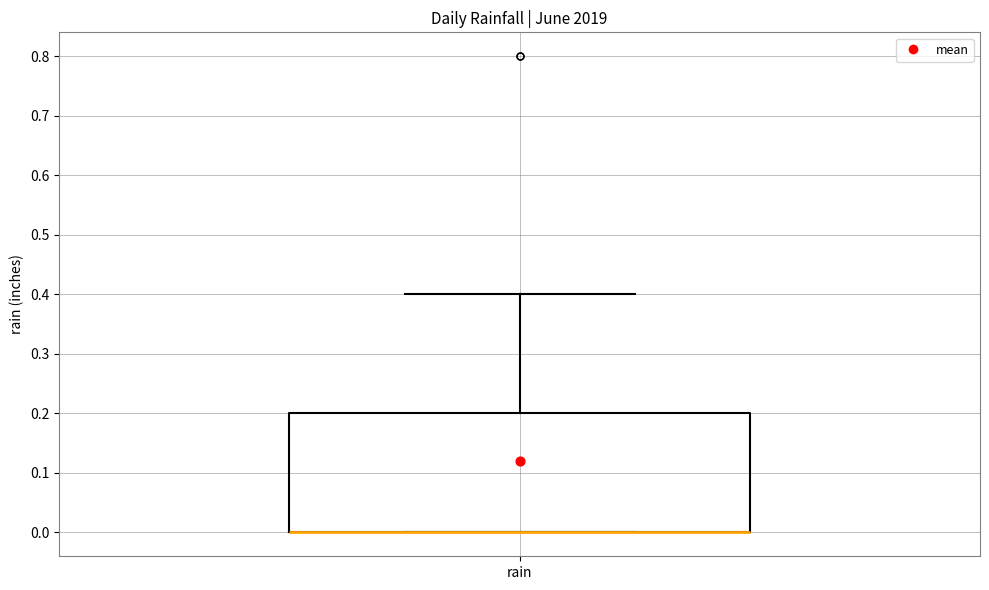

Where is the lower edge of the box for rain on the y-axis? The values are not printed on the chart, so give them approximately, as read against the axis.

0.0